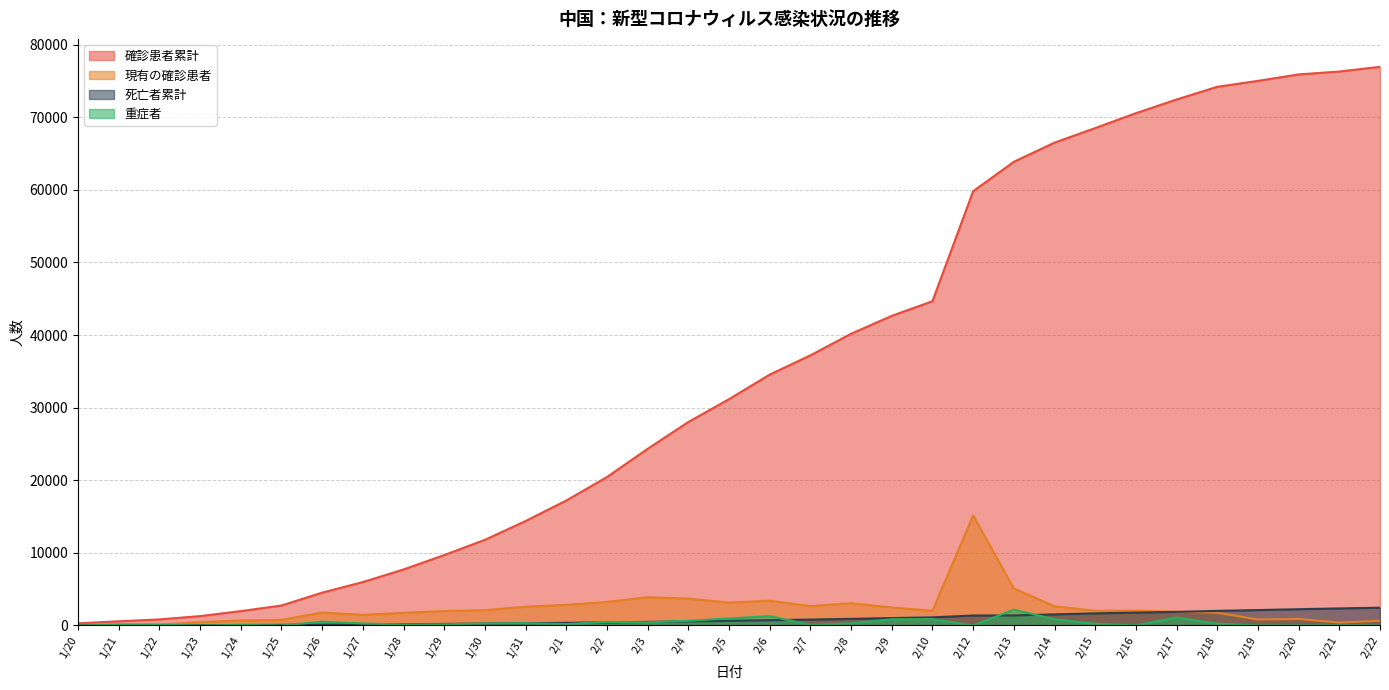

At which label does 現有の確診患者 first exceed 2009?

1/30